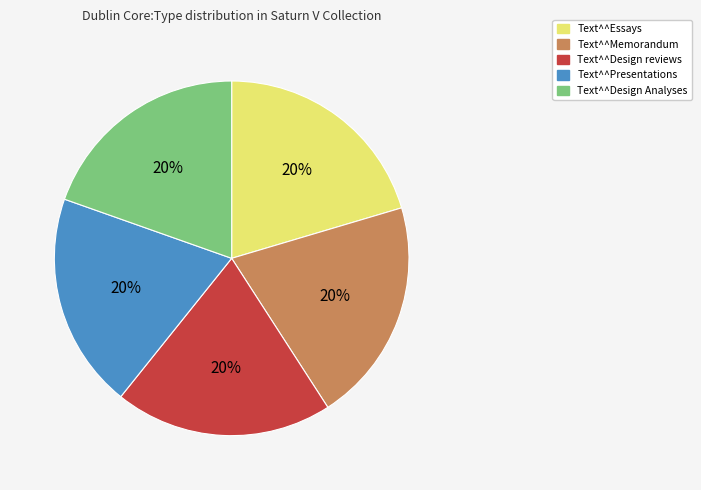

What is the ratio of the value at Text^^Design reviews to the value at Text^^Design Analyses?

1.0